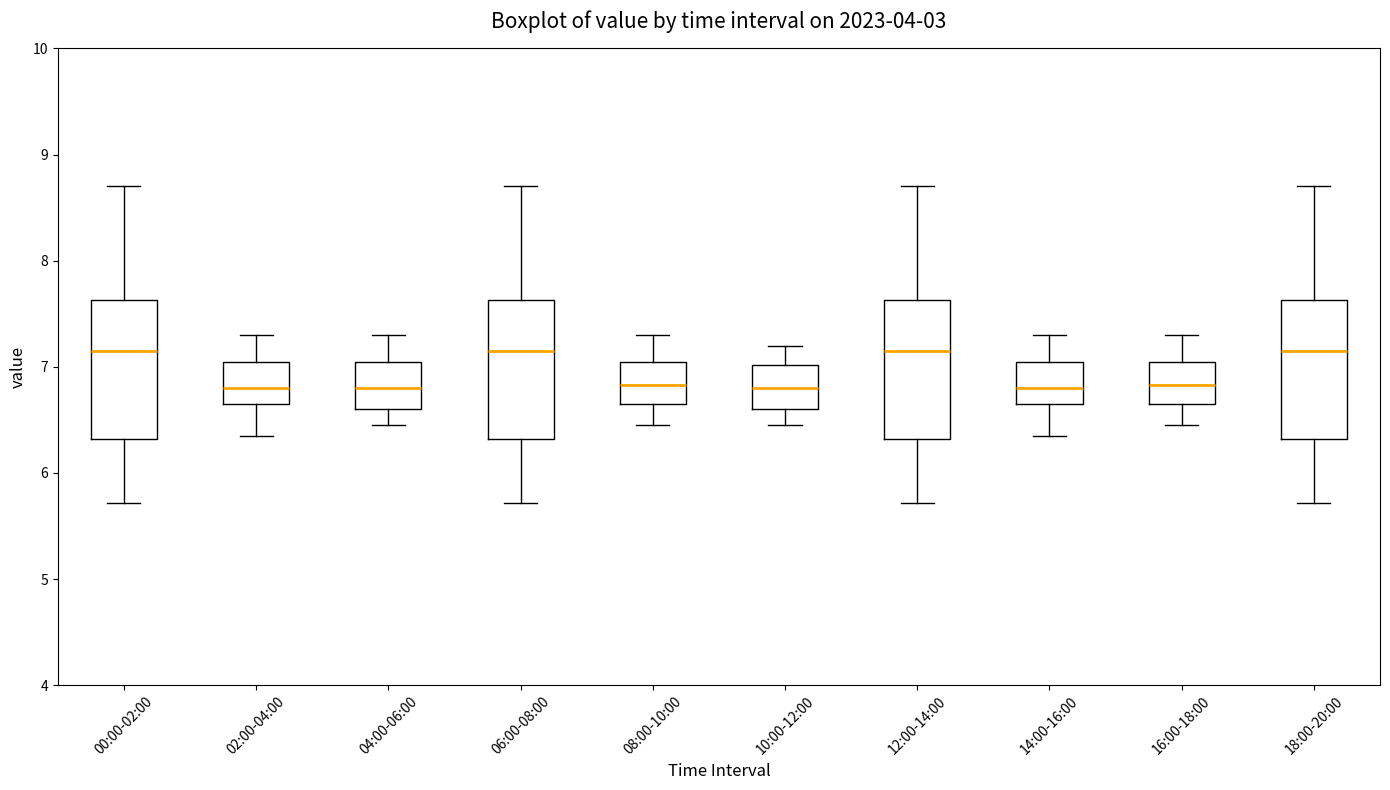

Where is the upper edge of the box for 04:00-06:00 on the y-axis? The values are not printed on the chart, so give them approximately, as read against the axis.

7.1